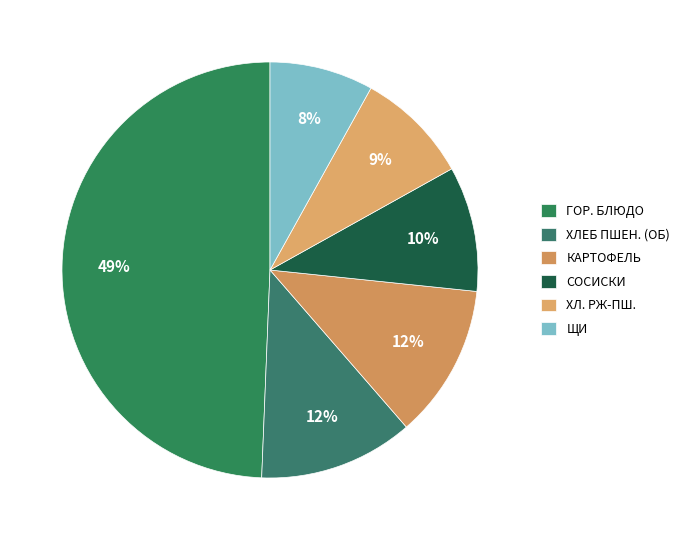

How many slices are in this pie chart?

6